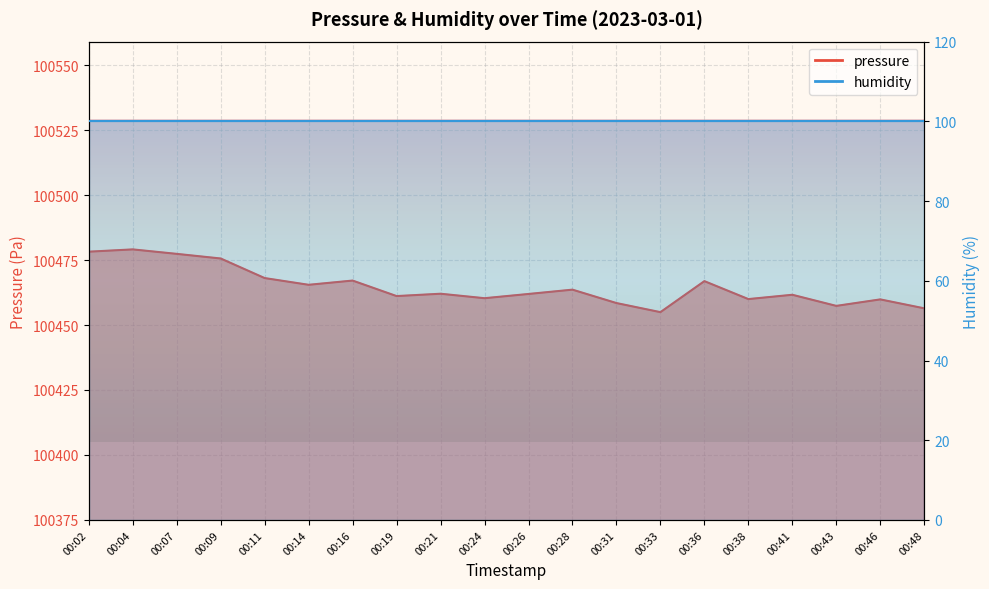

How many categories are shown in the chart?

20